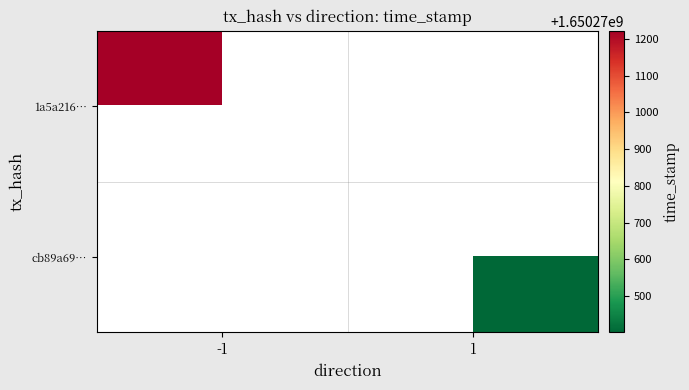

Is it true that 1a5a21627bae95da412db39aa3217e04ae2dde0 equals 1650271222 at time_stamp?

True